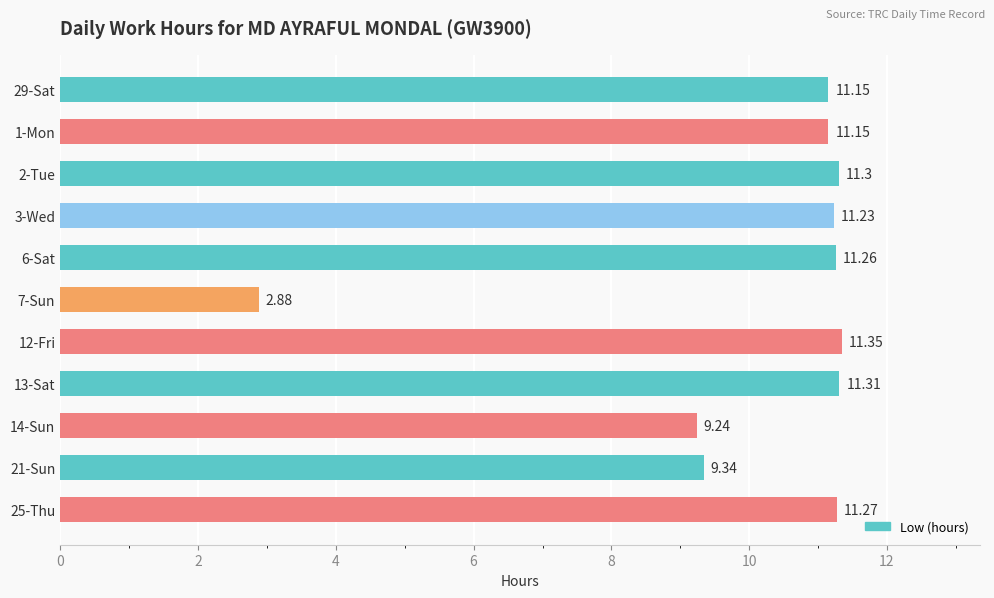

What is the sum of all values?

111.5